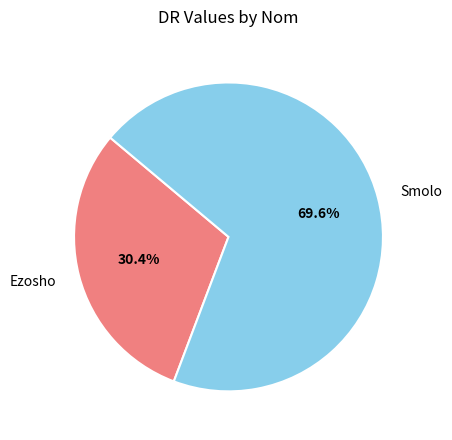

How many slices are in this pie chart?

2